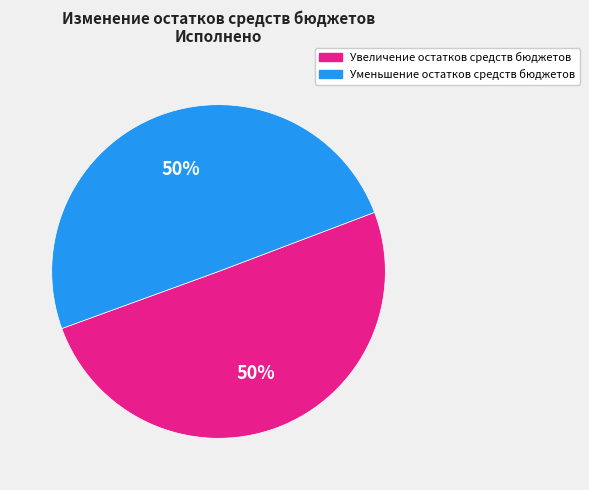

To the nearest percent, what is the average slice percentage?

50%